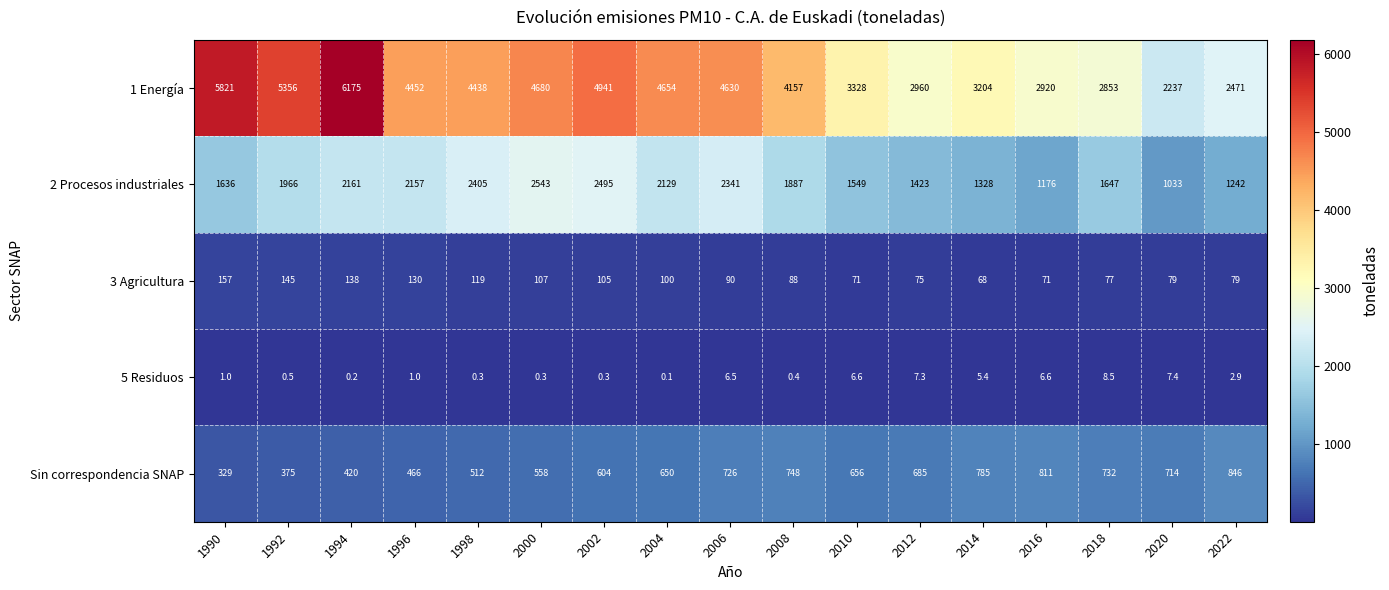

At how many categories does at least one series exceed 3655?

10